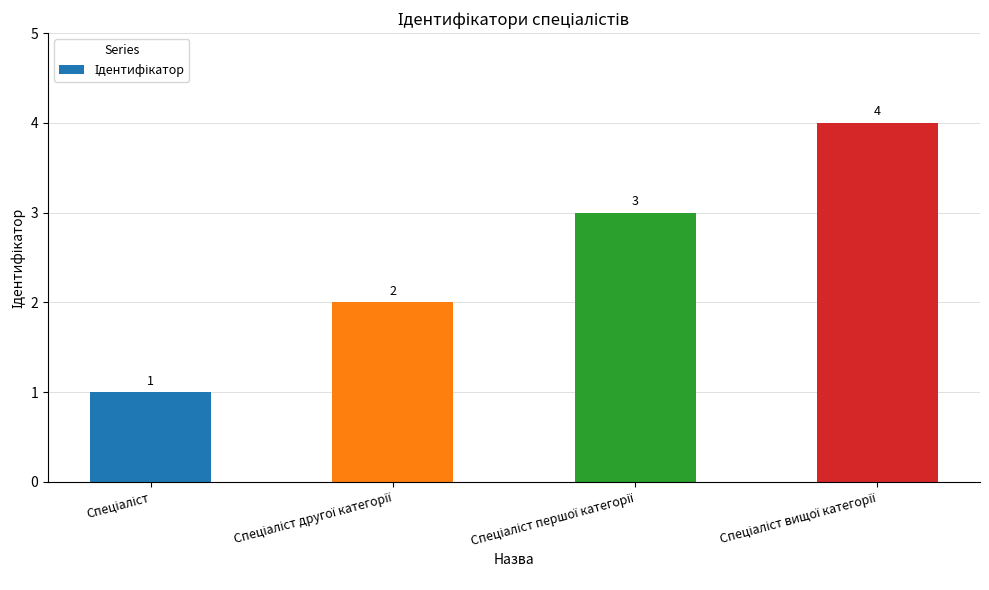

Reading left to right, what are all the values shown in this chart?

1	2	3	4